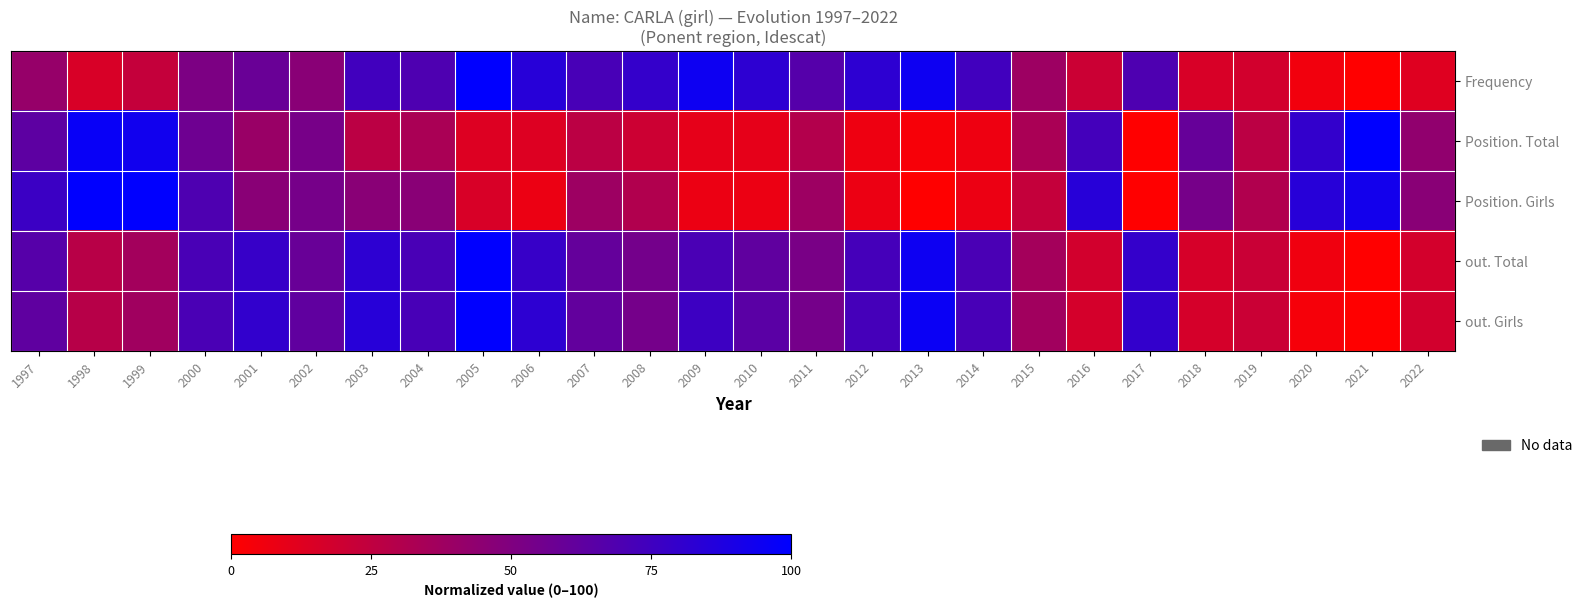

Reading left to right, transcribe all the data shown in this chart.

Frequency: 1997=41.0	1998=15.4	1999=23.1	2000=51.3	2001=59.0	2002=46.2	2003=74.4	2004=69.2	2005=100.0	2006=84.6	2007=71.8	2008=79.5	2009=94.9	2010=82.1	2011=66.7	2012=82.1	2013=94.9	2014=74.4	2015=38.5	2016=20.5	2017=69.2	2018=15.4	2019=17.9	2020=5.1	2021=0.0	2022=12.8
Position. Total: 1997=63.3	1998=96.7	1999=93.3	2000=56.7	2001=40.0	2002=53.3	2003=26.7	2004=33.3	2005=13.3	2006=13.3	2007=26.7	2008=20.0	2009=10.0	2010=10.0	2011=30.0	2012=6.7	2013=3.3	2014=6.7	2015=33.3	2016=73.3	2017=0.0	2018=60.0	2019=26.7	2020=80.0	2021=100.0	2022=43.3
Position. Girls: 1997=76.9	1998=100.0	1999=100.0	2000=69.2	2001=46.2	2002=53.8	2003=46.2	2004=46.2	2005=15.4	2006=7.7	2007=38.5	2008=30.8	2009=7.7	2010=7.7	2011=38.5	2012=7.7	2013=0.0	2014=7.7	2015=23.1	2016=84.6	2017=0.0	2018=53.8	2019=30.8	2020=84.6	2021=92.3	2022=46.2
out. Total: 1997=66.3	1998=28.0	1999=36.3	2000=71.4	2001=78.3	2002=59.1	2003=82.3	2004=71.5	2005=100.0	2006=78.3	2007=60.8	2008=54.3	2009=70.8	2010=62.2	2011=52.4	2012=72.7	2013=94.8	2014=70.9	2015=35.6	2016=17.7	2017=79.4	2018=16.4	2019=21.1	2020=5.9	2021=0.0	2022=17.2
out. Girls: 1997=62.9	1998=28.4	1999=37.2	2000=71.0	2001=80.4	2002=62.4	2003=84.6	2004=71.7	2005=100.0	2006=82.2	2007=61.5	2008=54.0	2009=76.0	2010=64.5	2011=54.0	2012=73.0	2013=95.8	2014=71.9	2015=36.9	2016=16.8	2017=80.0	2018=16.7	2019=21.1	2020=3.8	2021=0.0	2022=17.9